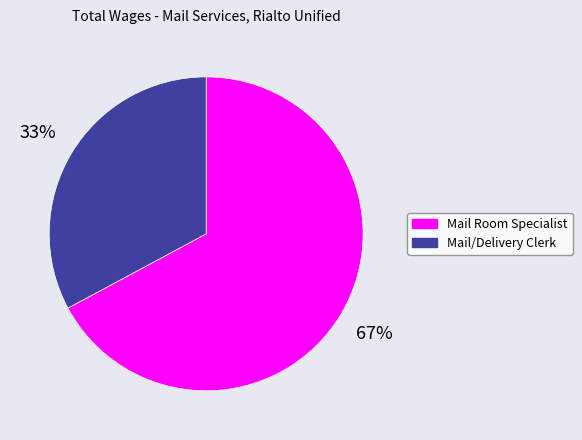

Which category has the smallest portion of the pie?

Mail/Delivery Clerk